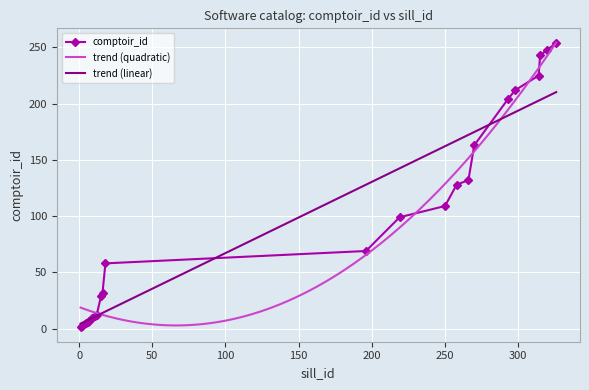

What is the value of the 19th point from the left?

212